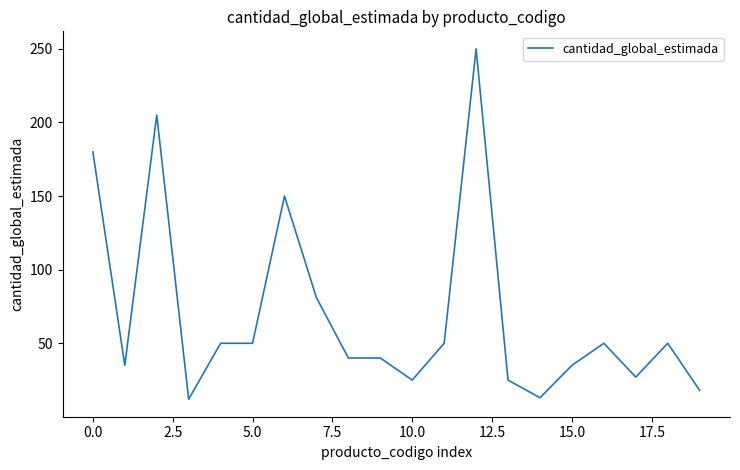

What is the greatest value displayed?

250